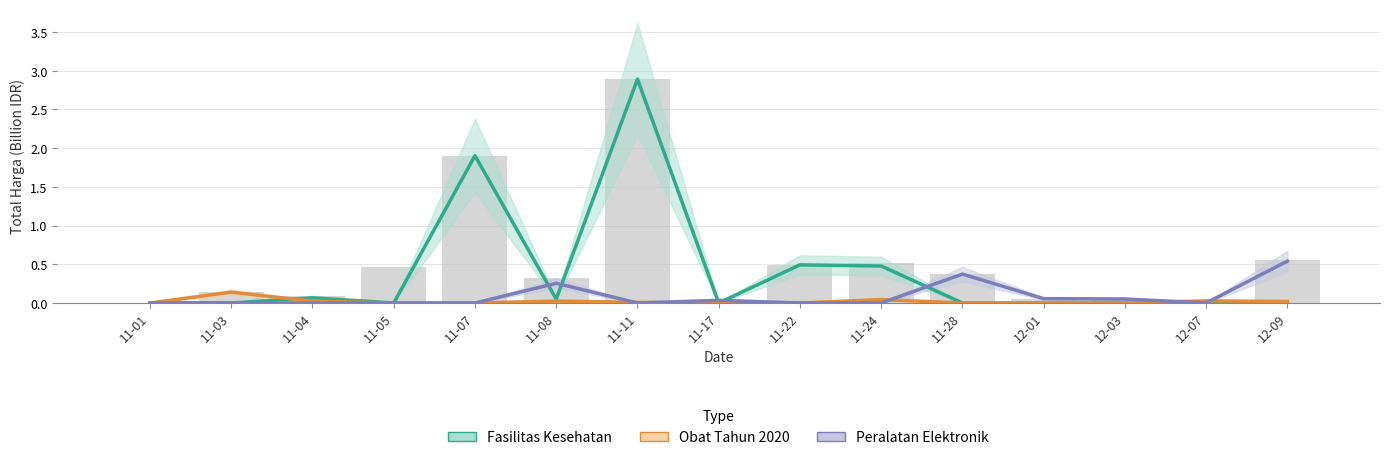

Between 11-17 and 11-22, which series saw the biggest shift?

Fasilitas Kesehatan